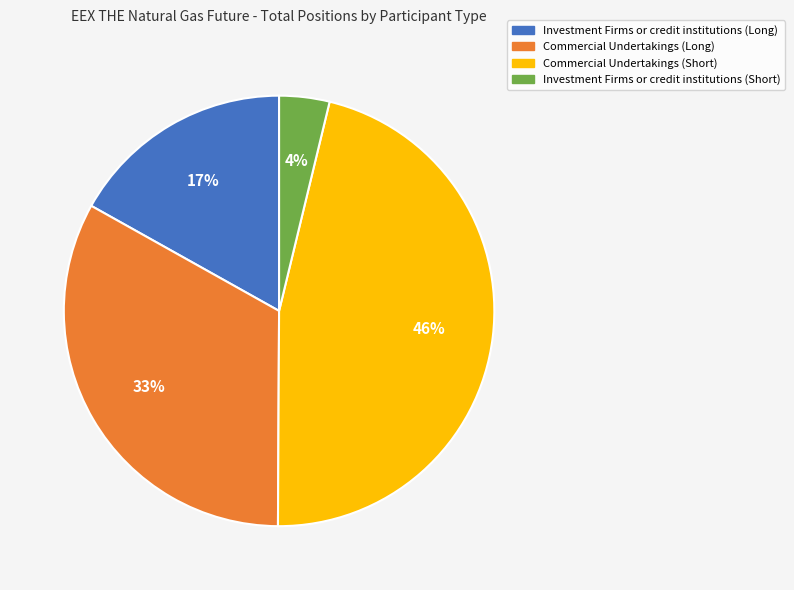

Which slice is the smallest?

Investment Firms or credit institutions (Short)